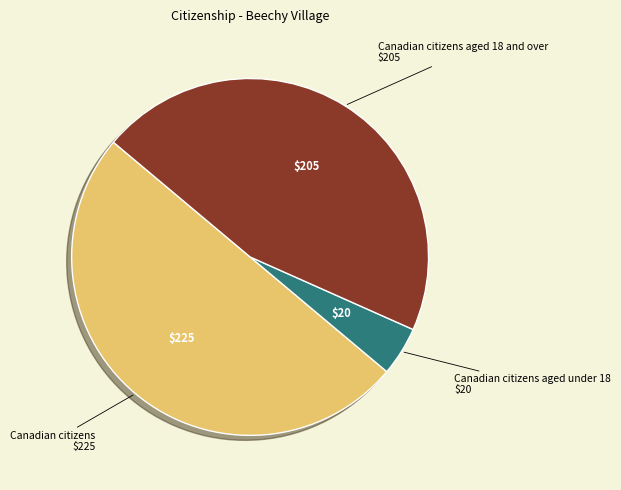

Is it true that Canadian citizens aged under 18 is 4% of the pie?

True